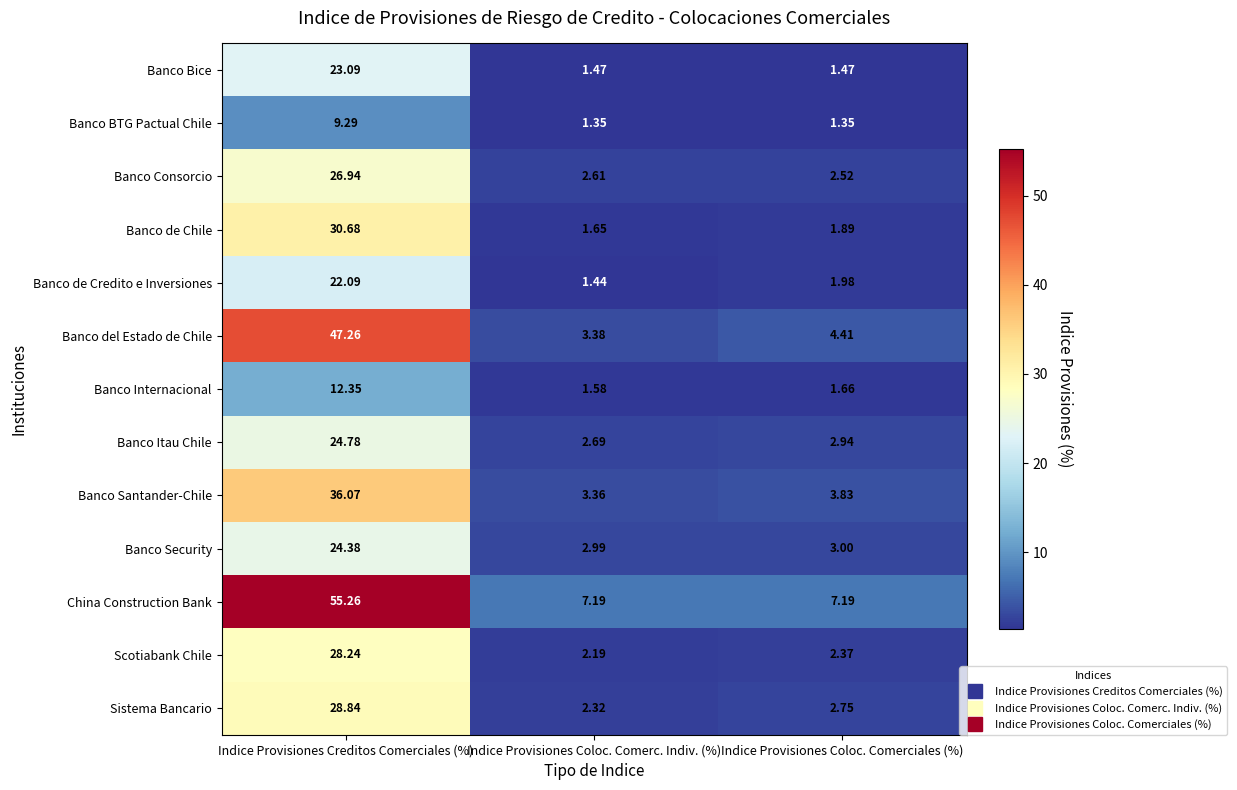

At which label does Banco Santander-Chile reach its peak?

Indice Provisiones Creditos Comerciales (%)